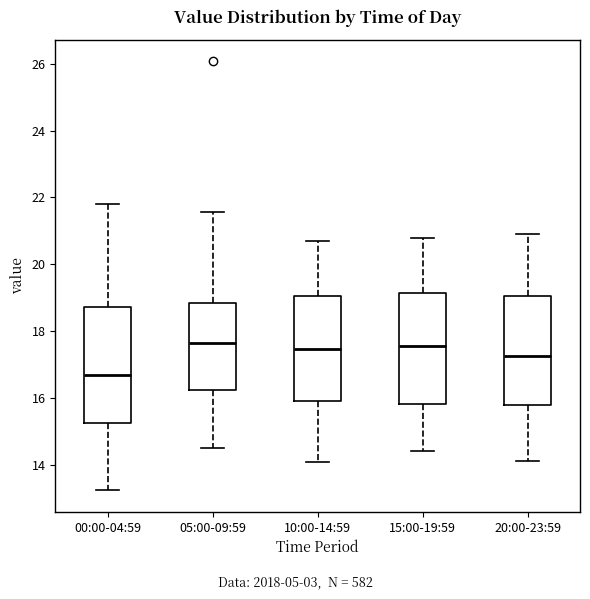

Reading left to right, read every box against the y-axis: the position of its median line, the range the box covers, and the ends of its whiskers. The values are not printed on the chart, so give them approximately, as read against the axis.

00:00-04:59: median 16.6, box 15.2 to 18.8, whiskers 13.2 to 21.8
05:00-09:59: median 17.6, box 16.2 to 18.8, whiskers 14.6 to 21.6
10:00-14:59: median 17.4, box 16.0 to 19.0, whiskers 14.0 to 20.8
15:00-19:59: median 17.6, box 15.8 to 19.2, whiskers 14.4 to 20.8
20:00-23:59: median 17.2, box 15.8 to 19.0, whiskers 14.2 to 21.0